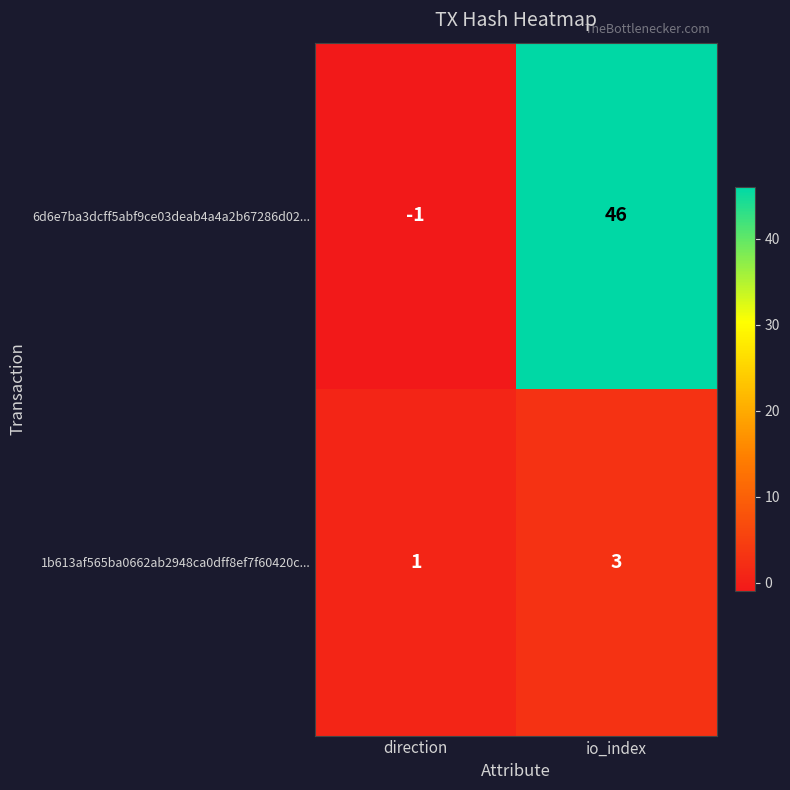

What is the highest value of the 6d6e7ba3dcff5abf9ce03deab4a4a2b67286d02... series?

46